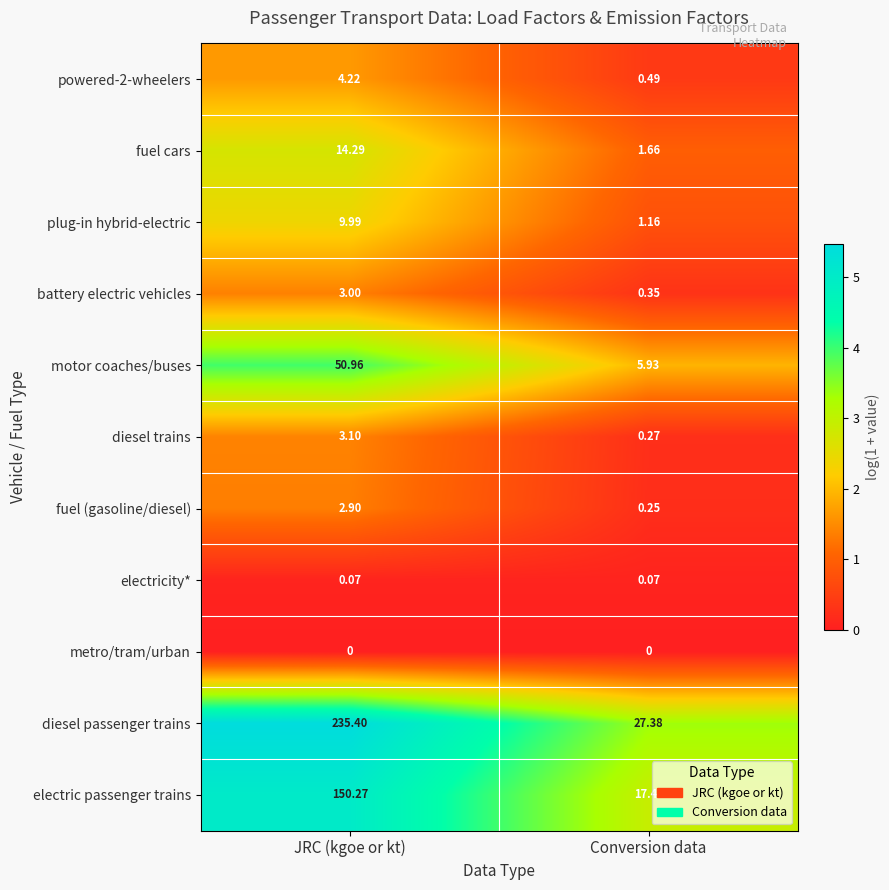

Between JRC (kgoe or kt) and Conversion data, which series saw the biggest shift?

diesel passenger trains